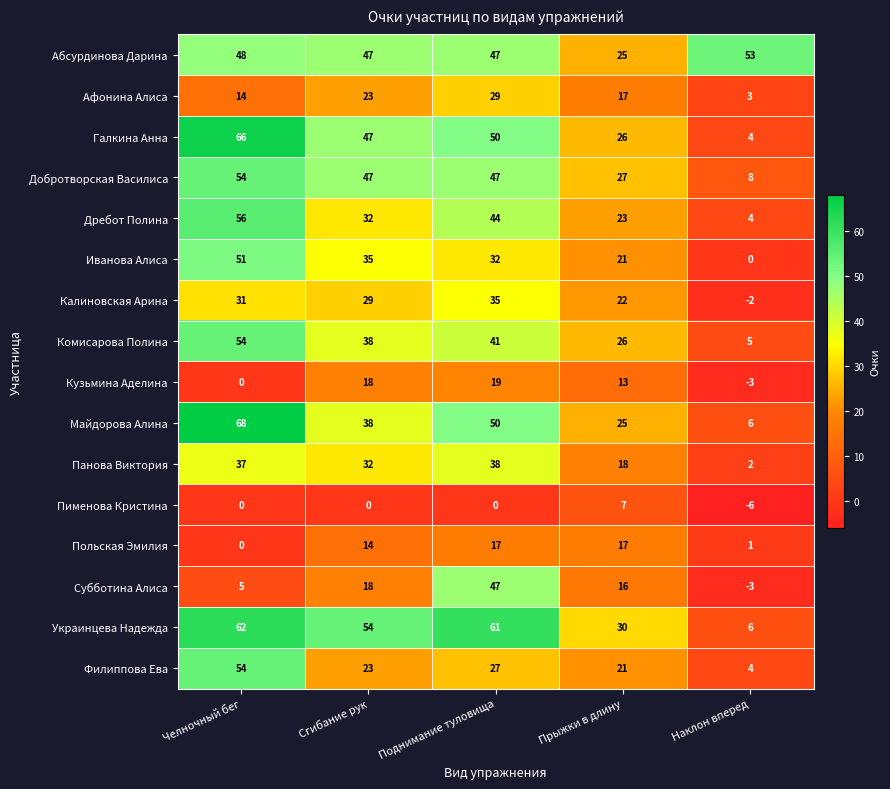

What is the total value across all series at Прыжки в длину?

334